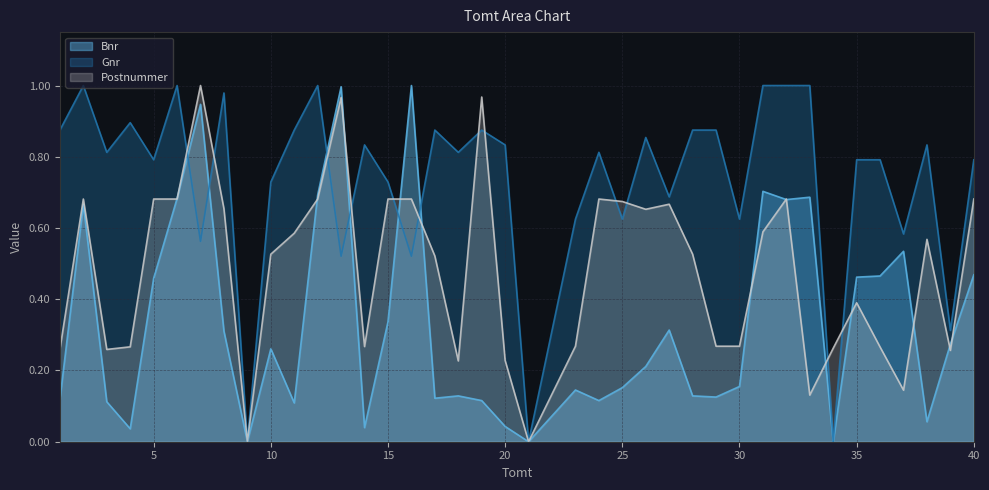

Does the chart have visible grid lines?

Yes